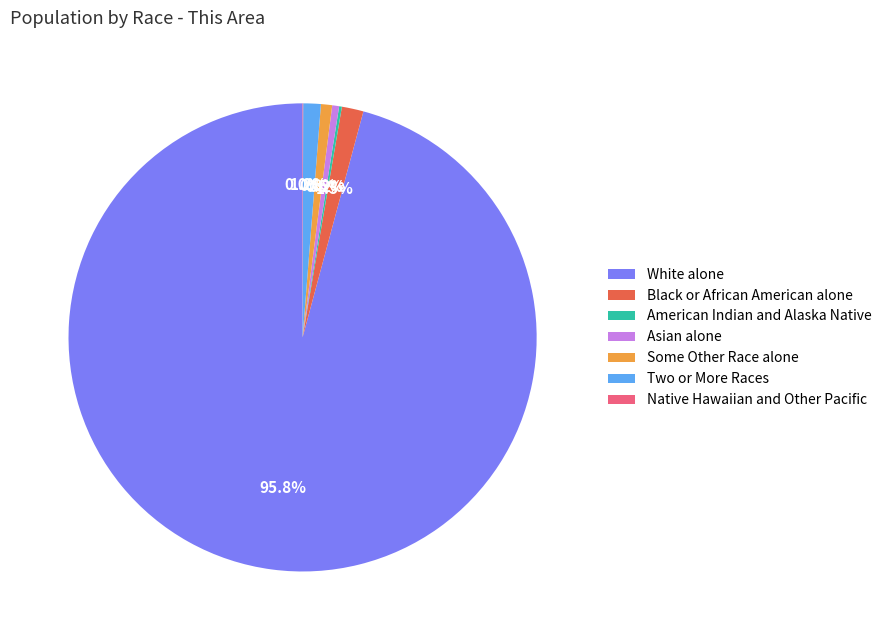

Do White alone and Two or More Races together represent more than half of the pie?

Yes